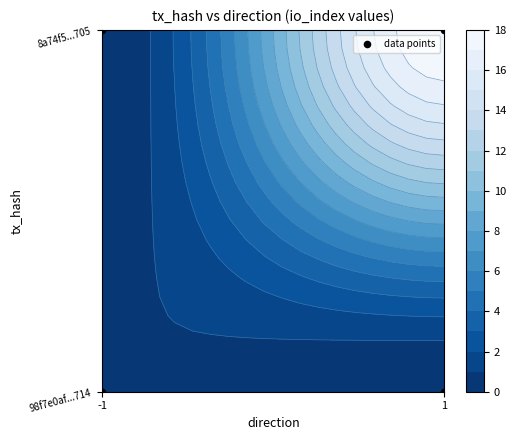

True or false: the data shows 2 at 1.

False